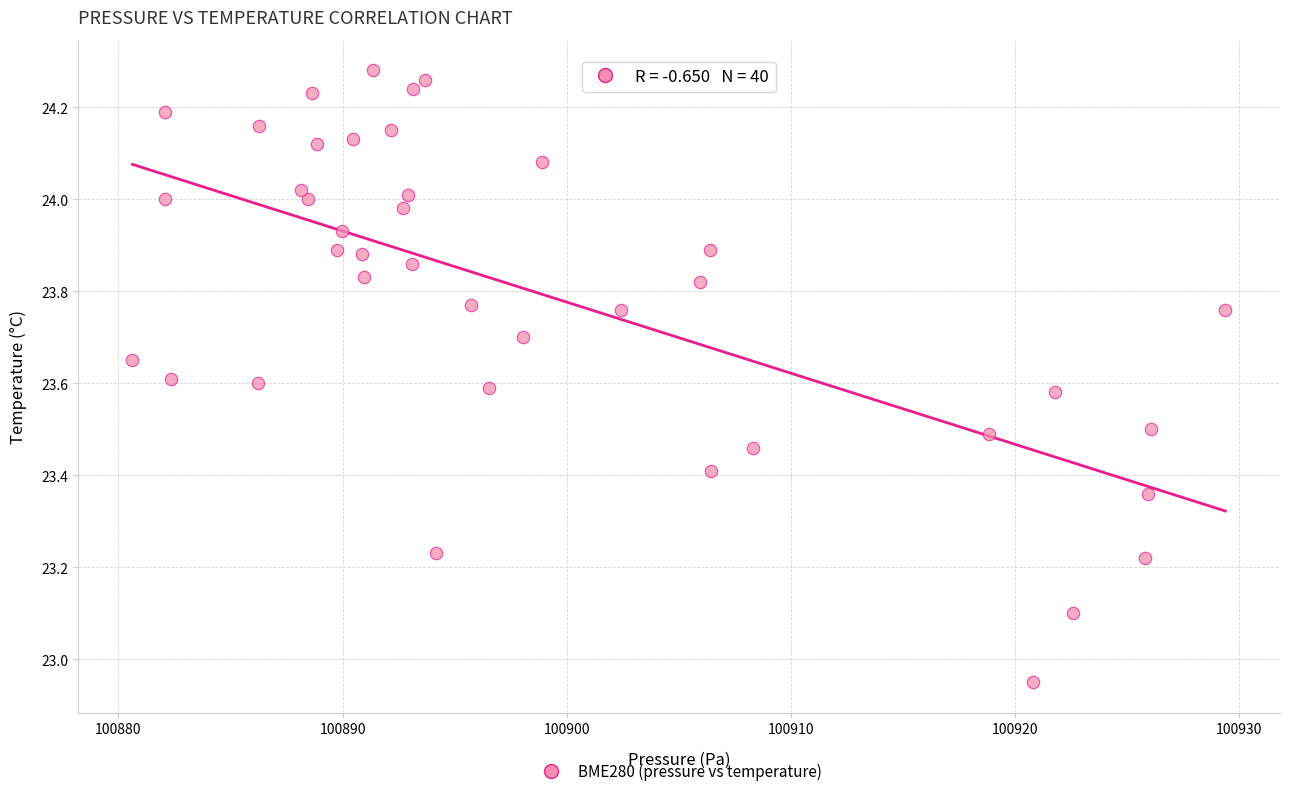

What is the range of Y values (max minus min)?

1.3